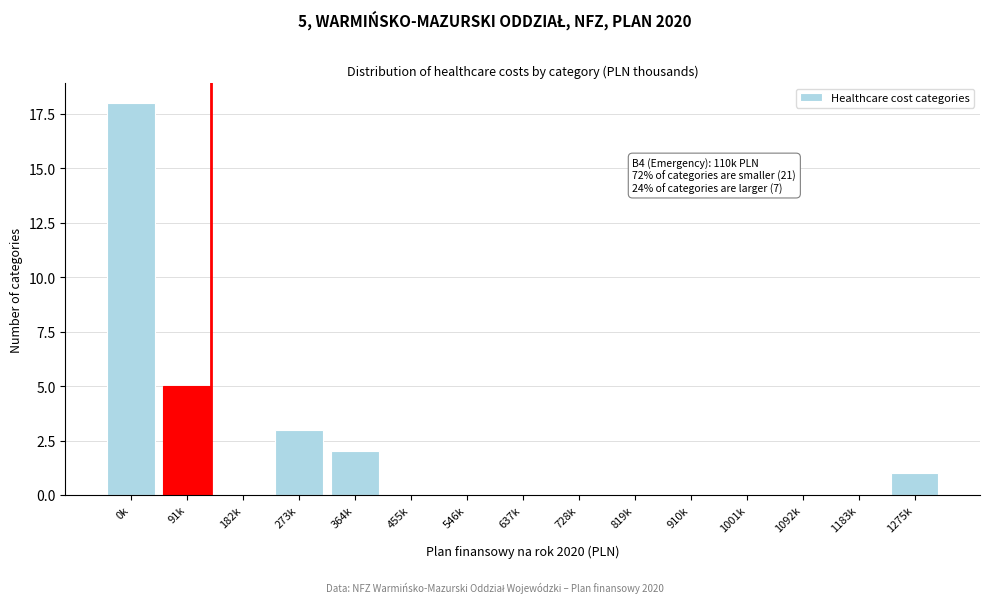

Reading right to left, what are all the values shown in this chart?

1275k=1	1183k=0	1092k=0	1001k=0	910k=0	819k=0	728k=0	637k=0	546k=0	455k=0	364k=2	273k=3	182k=0	91k=5	0k=18